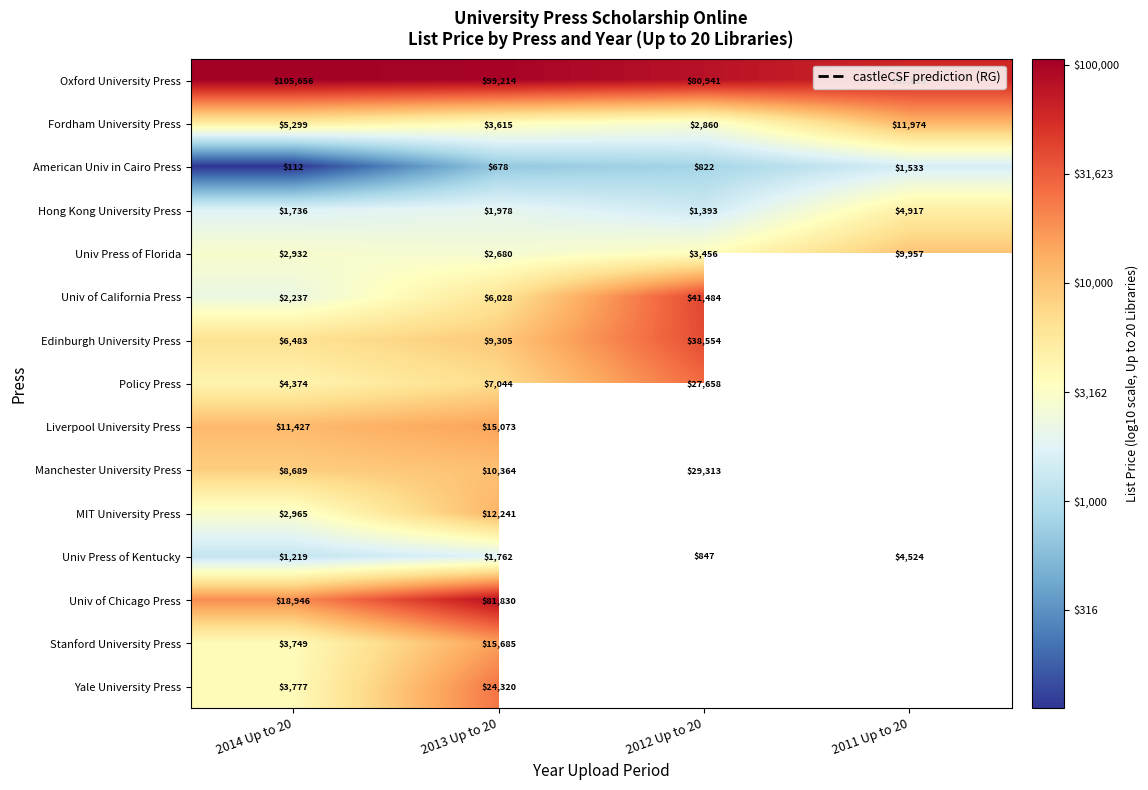

At which label does Liverpool University Press reach its minimum?

2014 Up to 20